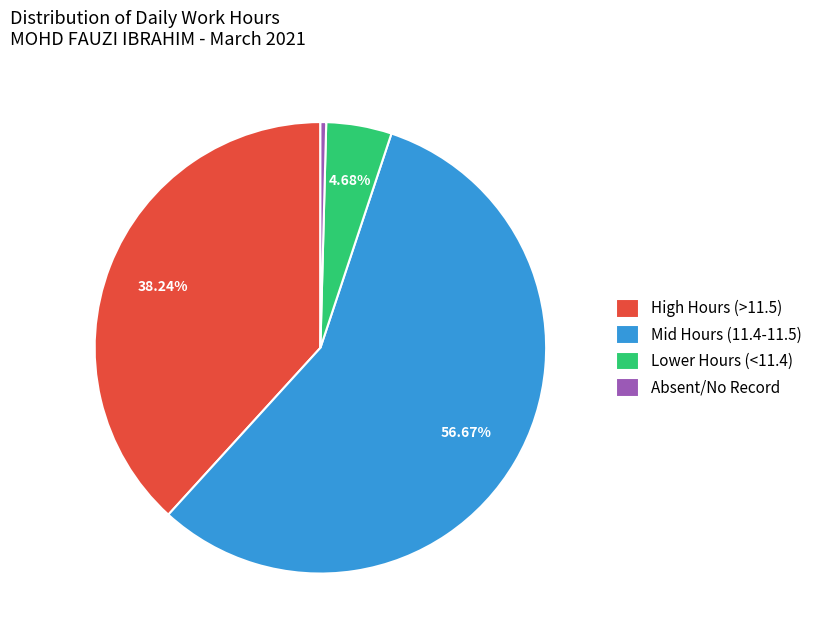

Rank the categories by value from lowest to highest.

Absent/No Record, Lower Hours (<11.4), High Hours (>11.5), Mid Hours (11.4-11.5)